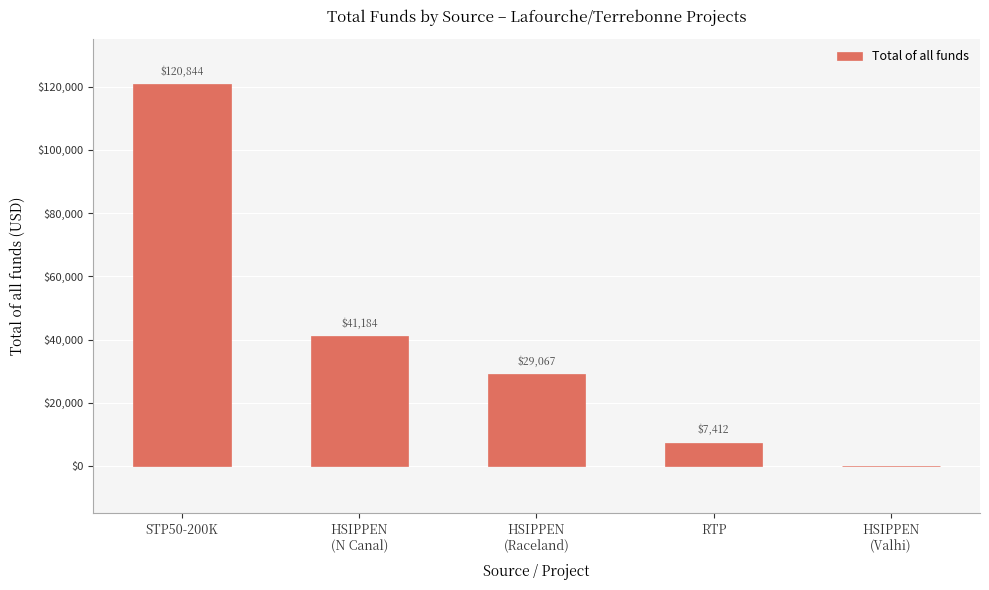

Are the bars horizontal?

No